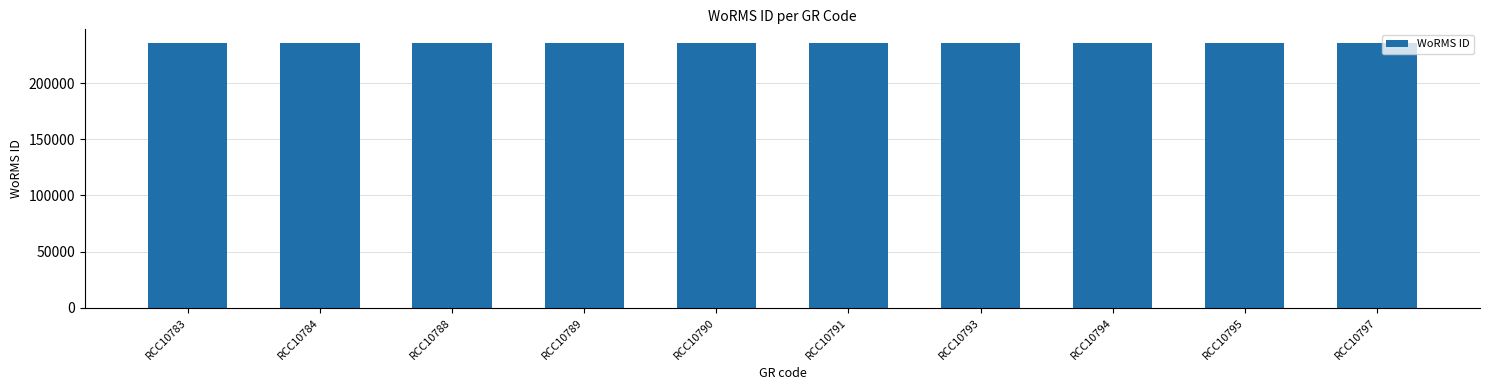

What is the sum of all values?

2358514